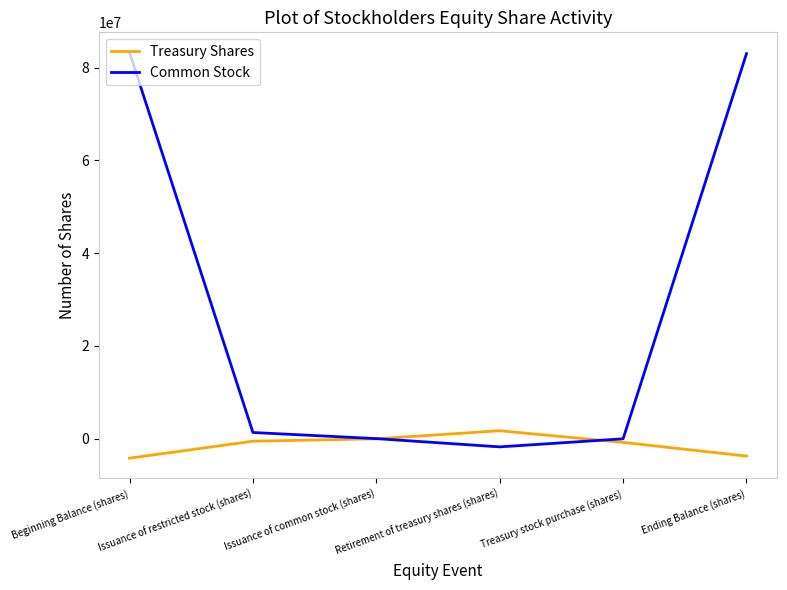

Which series has the widest spread of values?

Common Stock